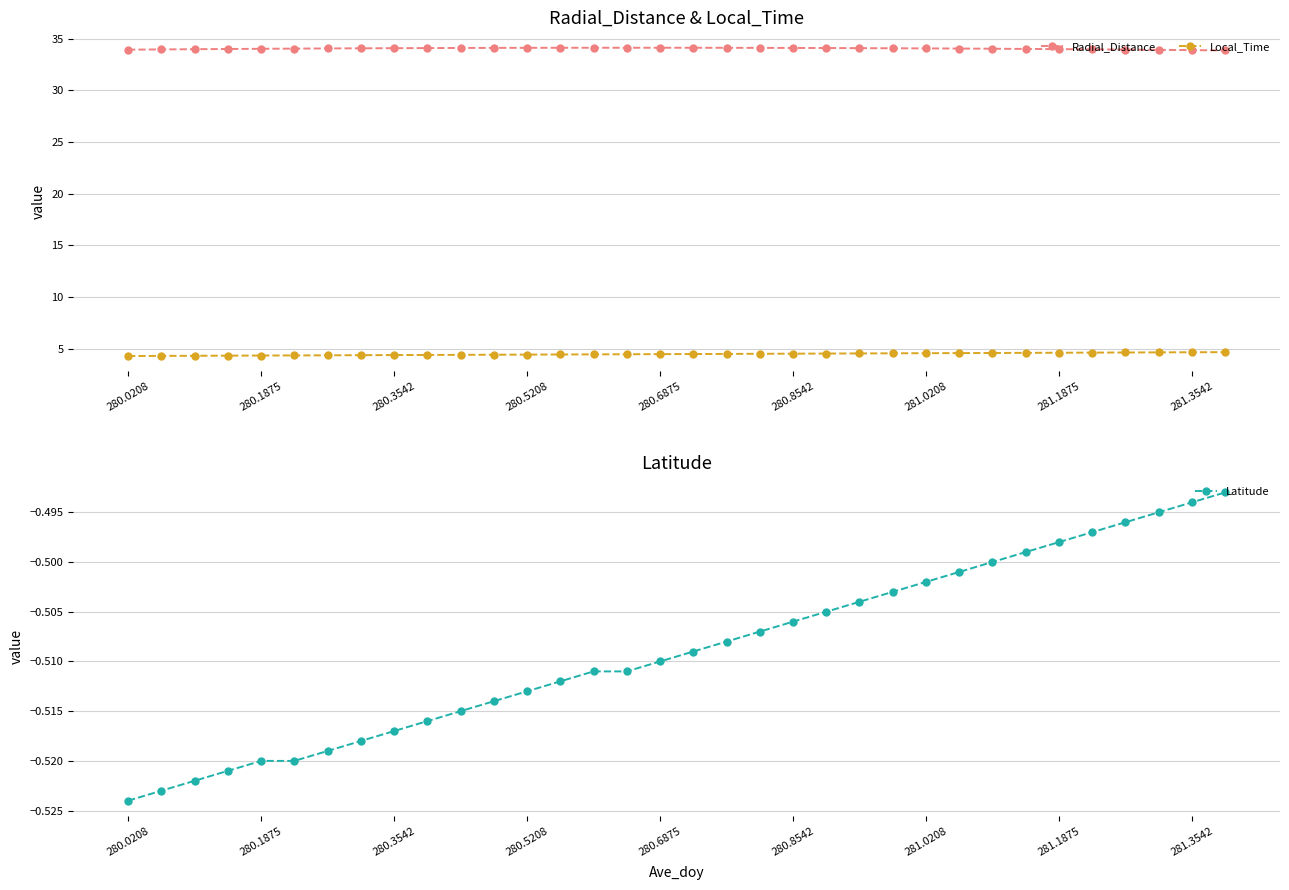

Is it true that Local_Time equals 4.6 at 25?

True